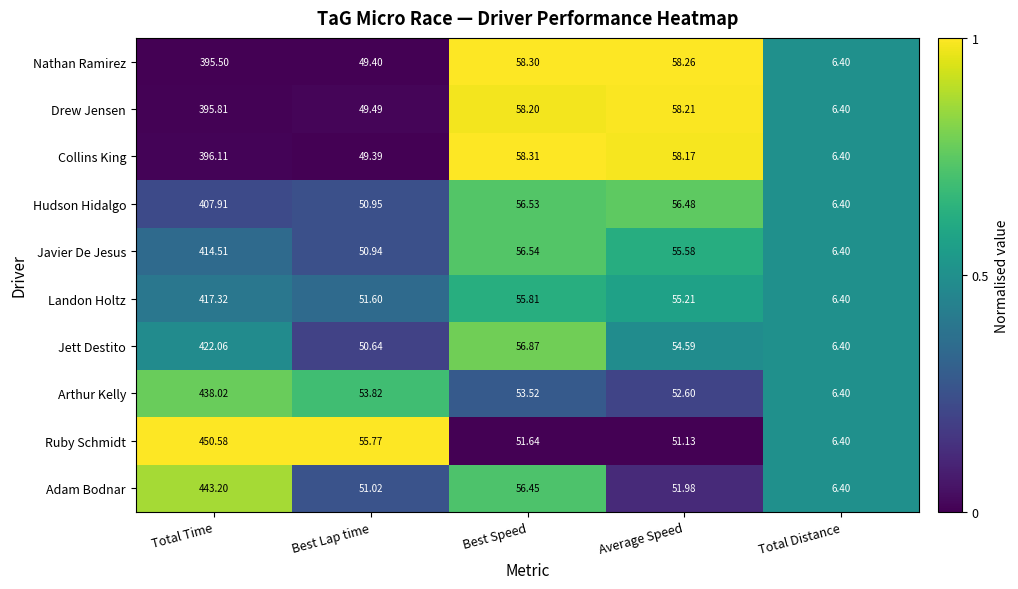

At which category is the sum across all series the highest?

Total Time